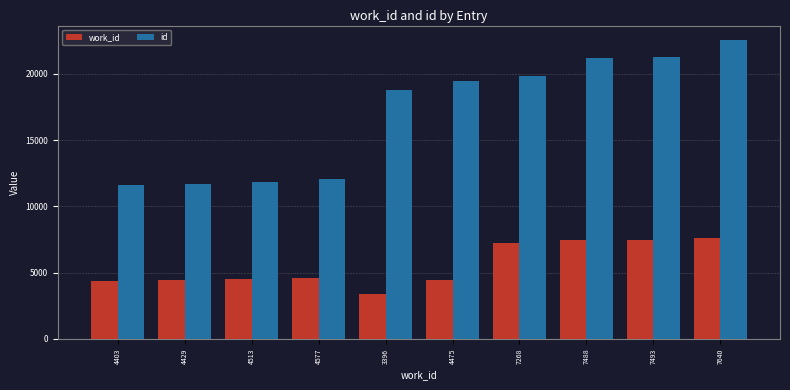

Which series has the largest total across all categories?

id